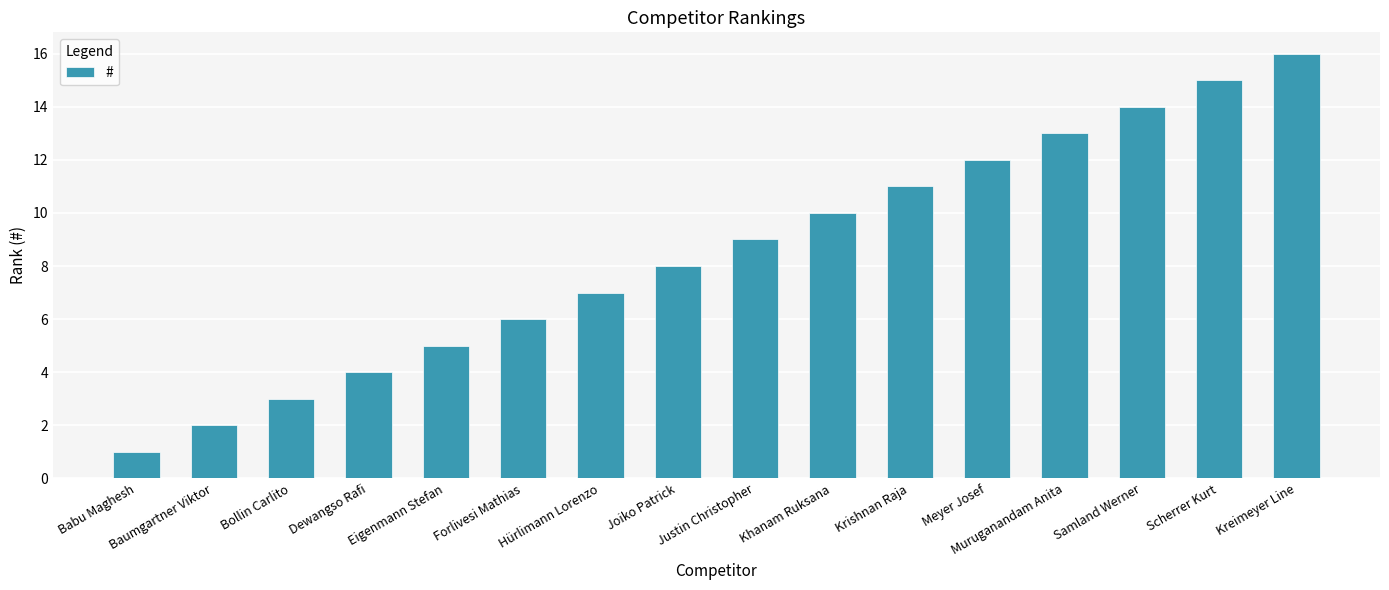

Reading left to right, extract all data points from this chart.

1	2	3	4	5	6	7	8	9	10	11	12	13	14	15	16